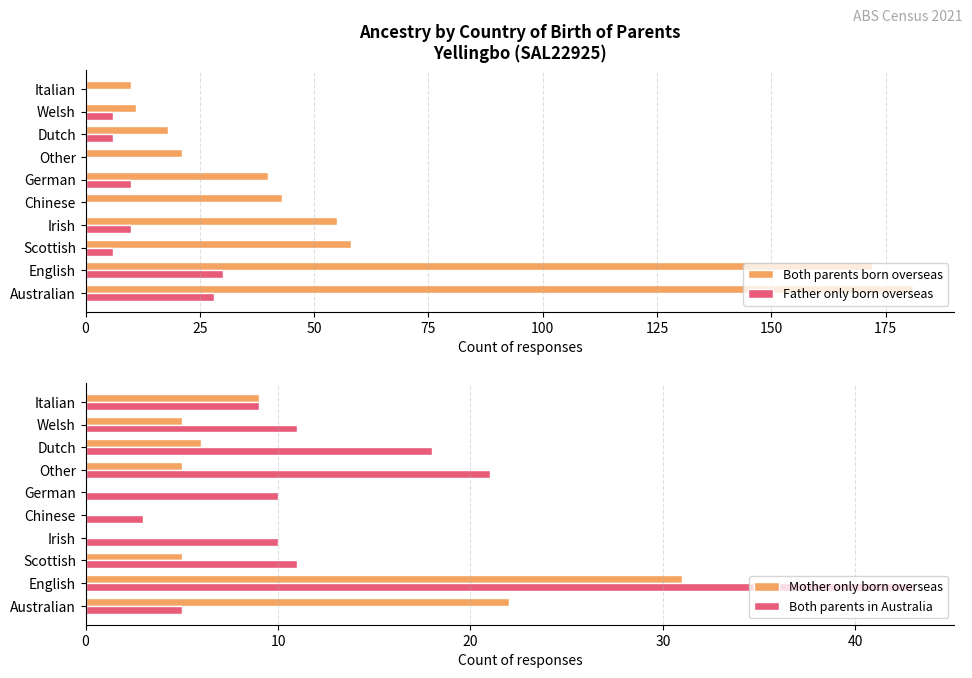

What is the difference between the maximum and minimum values in the Both parents born overseas series?

171